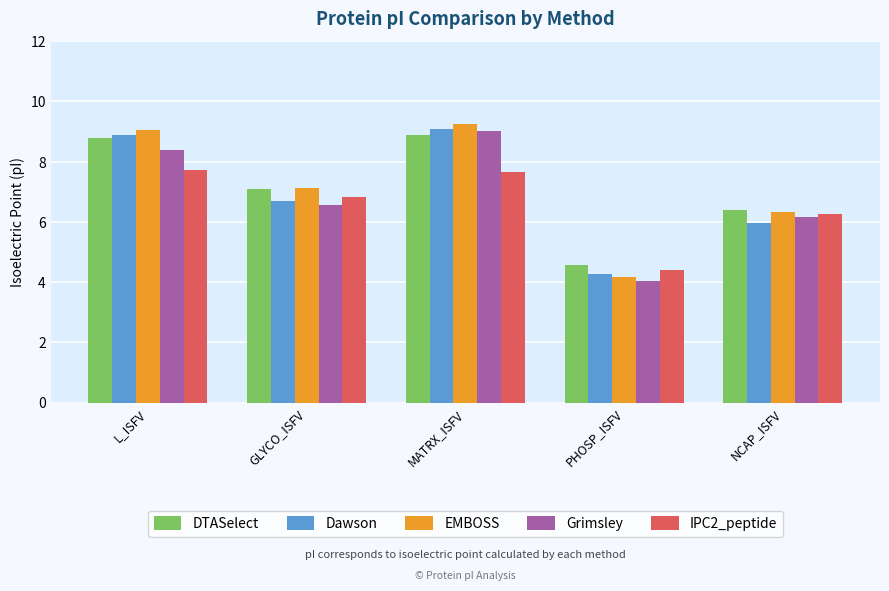

At which label does IPC2_peptide reach its minimum?

PHOSP_ISFV